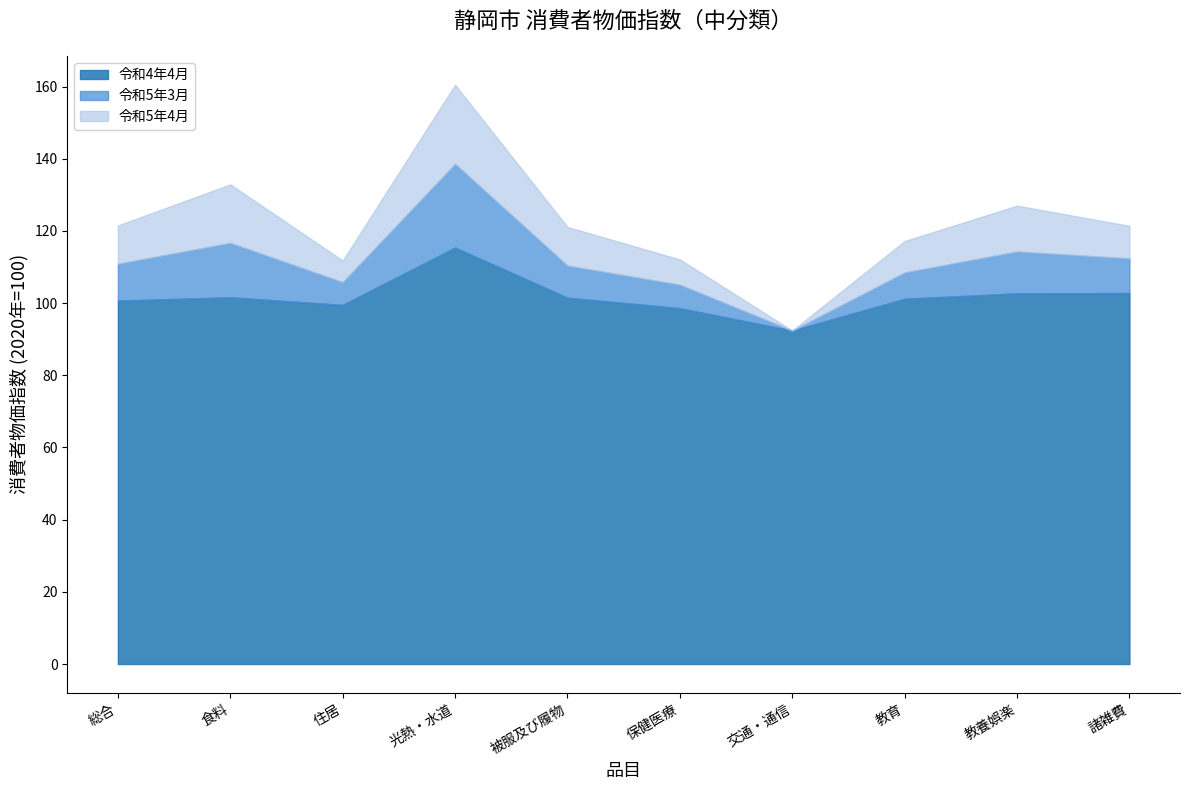

What is the minimum value for 令和4年4月?

92.4